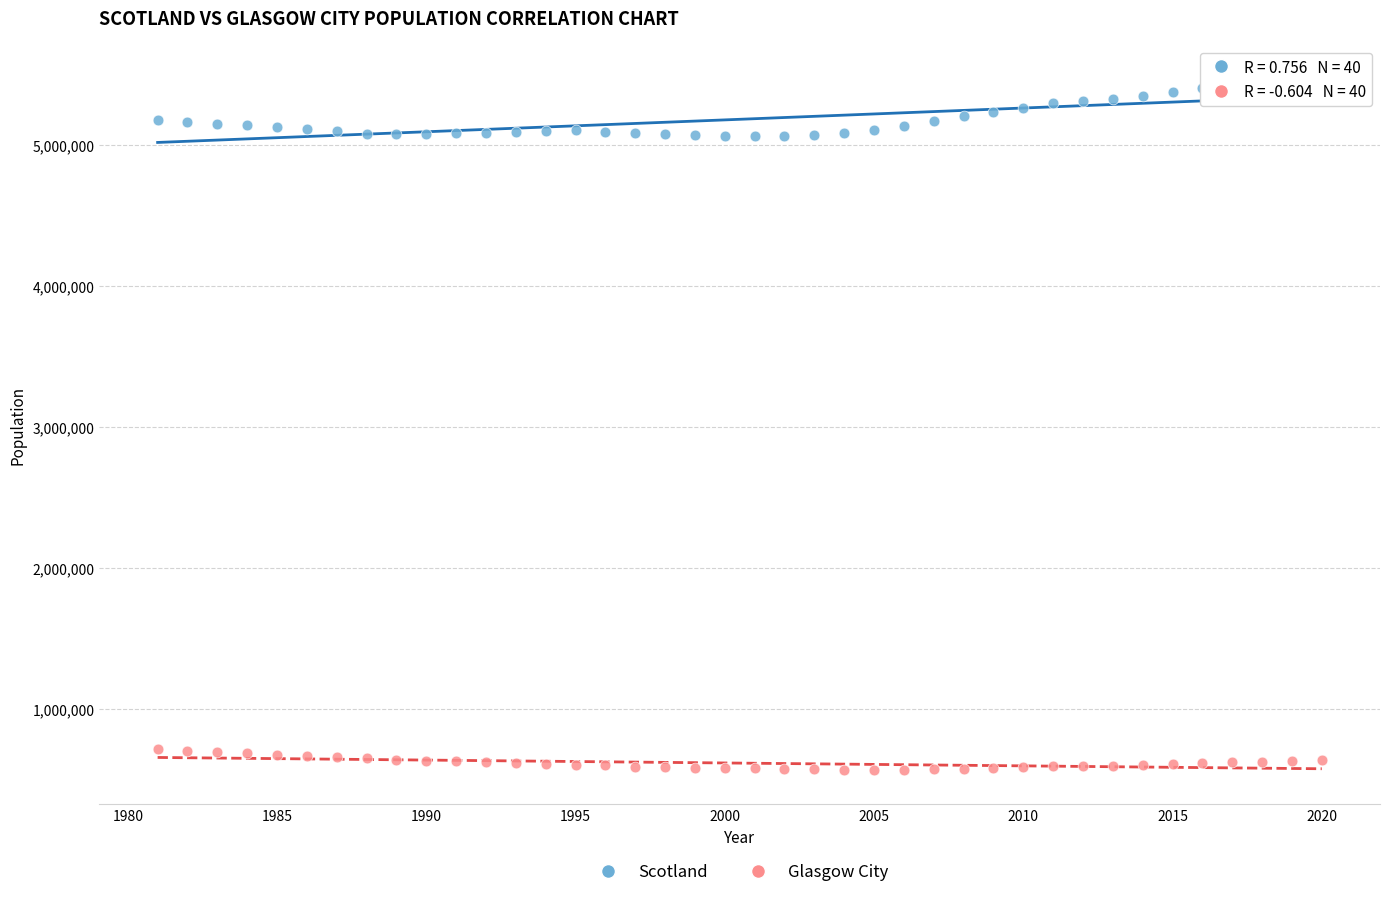

Across all data points, what is the range of X values (max minus min)?

39